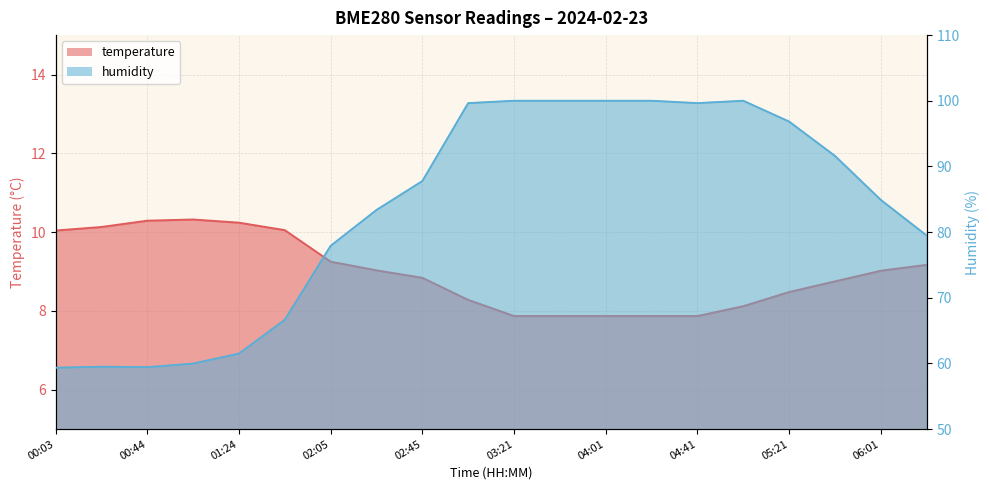

What is the sum of the temperature values at 00:44 and 01:44?

20.3